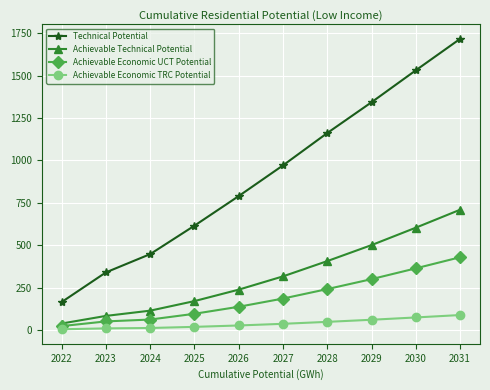

What is the sum of the Achievable Technical Potential values at 2026 and 2022?

276.6